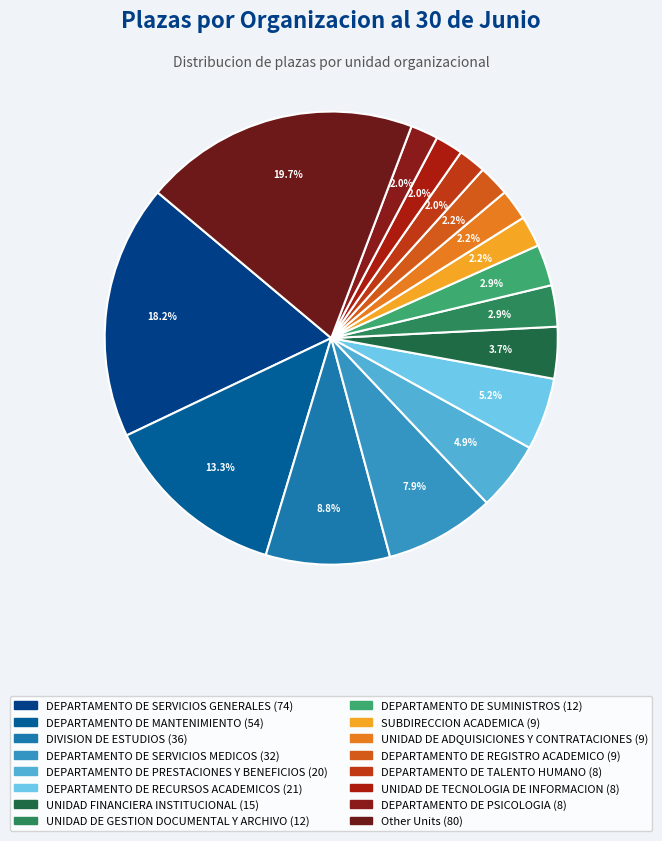

How many segments does this pie chart have?

16